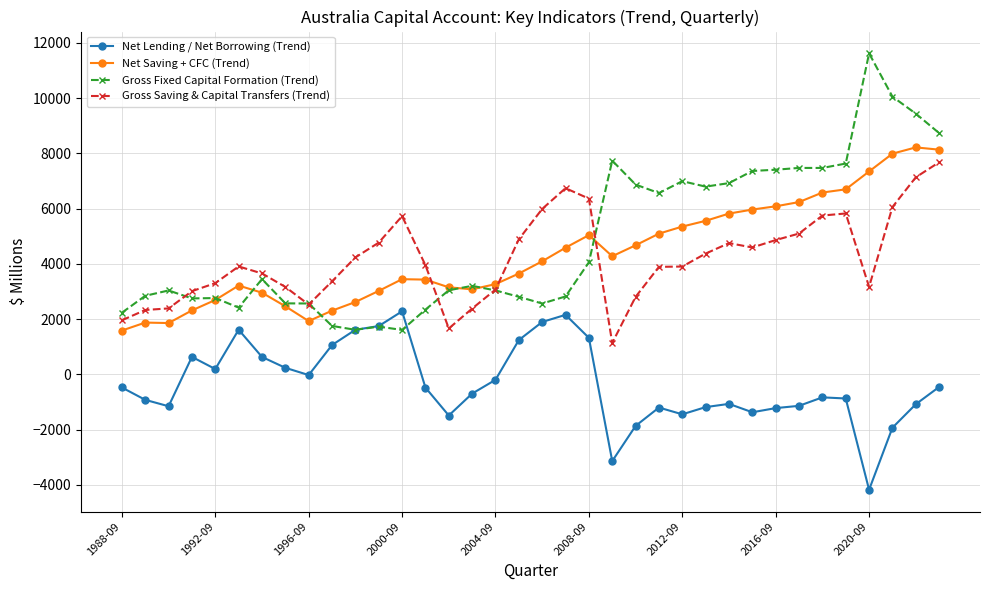

What is the smallest value displayed?

-4178